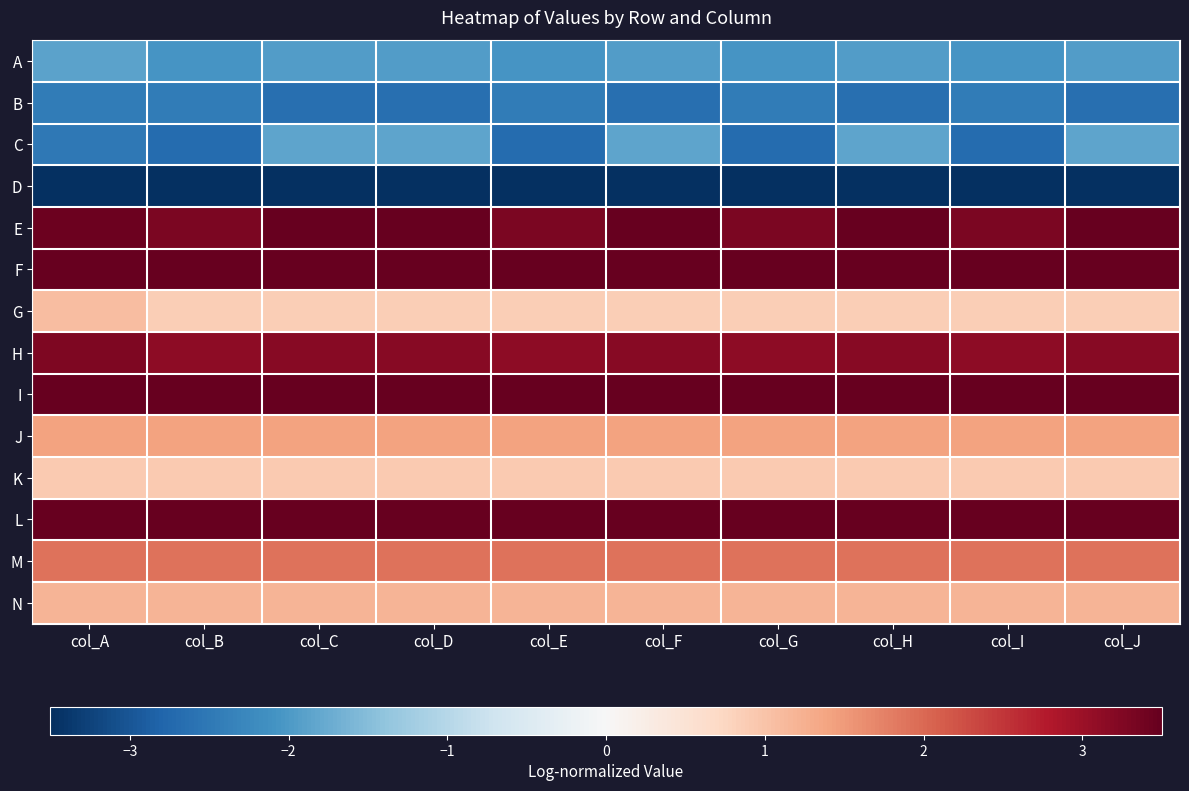

Which series changed the most between col_C and col_G?

C